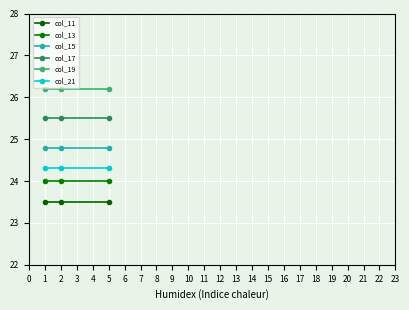

Reading right to left, what are all the values shown in this chart?

col_11: 23.5	23.5	23.5
col_13: 24.0	24.0	24.0
col_15: 24.8	24.8	24.8
col_17: 25.5	25.5	25.5
col_19: 26.2	26.2	26.2
col_21: 24.3	24.3	24.3